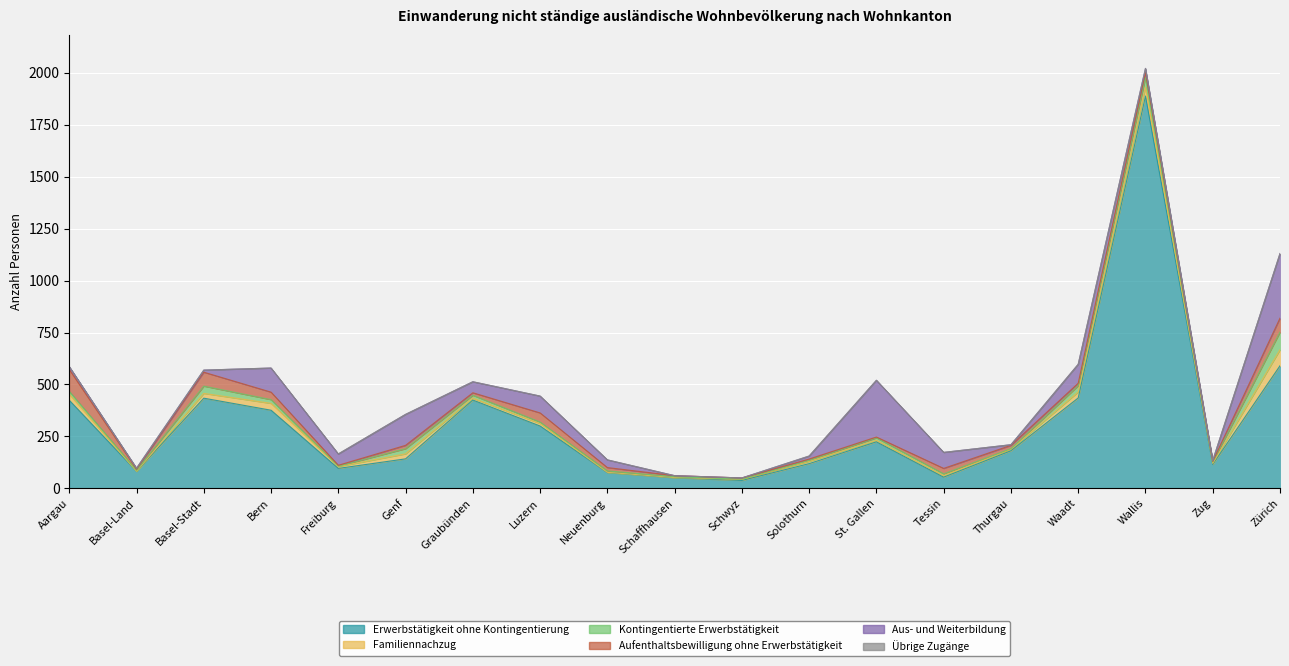

Rank the series at Zürich from lowest to highest value.

Übrige Zugänge, Aufenthaltsbewilligung ohne Erwerbstätigkeit, Familiennachzug, Kontingentierte Erwerbstätigkeit, Aus- und Weiterbildung, Erwerbstätigkeit ohne Kontingentierung